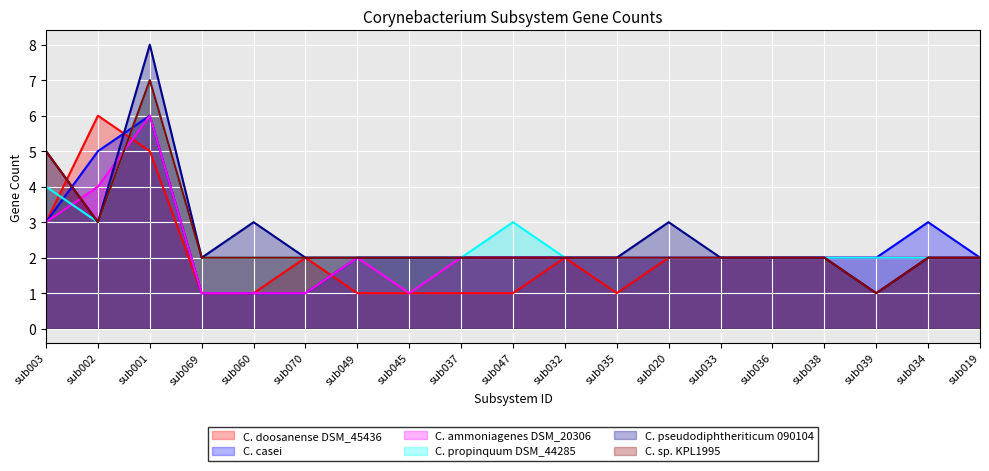

Does the chart display data point markers on the line(s)?

No